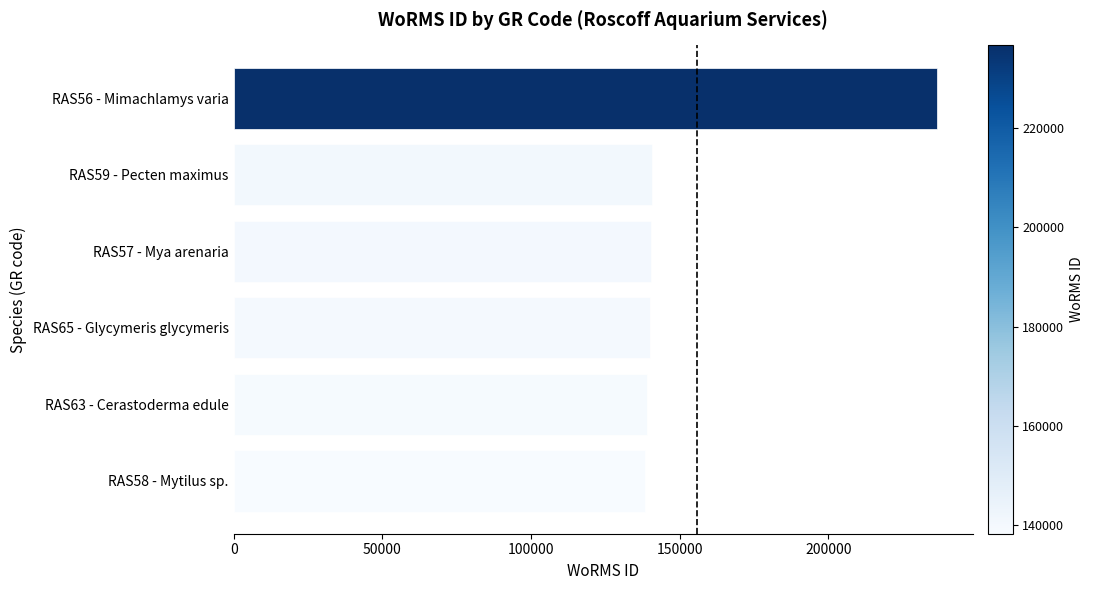

Is it true that the value at RAS63 - Cerastoderma edule is 242452?

False